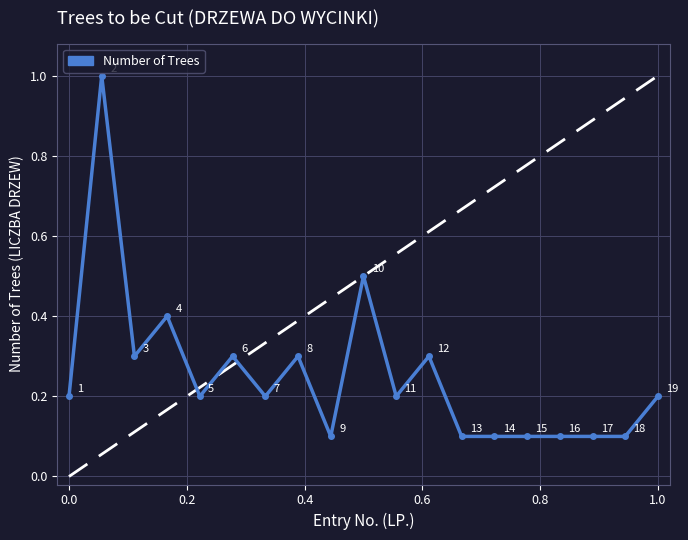

How many values are between 0 and 1?

19